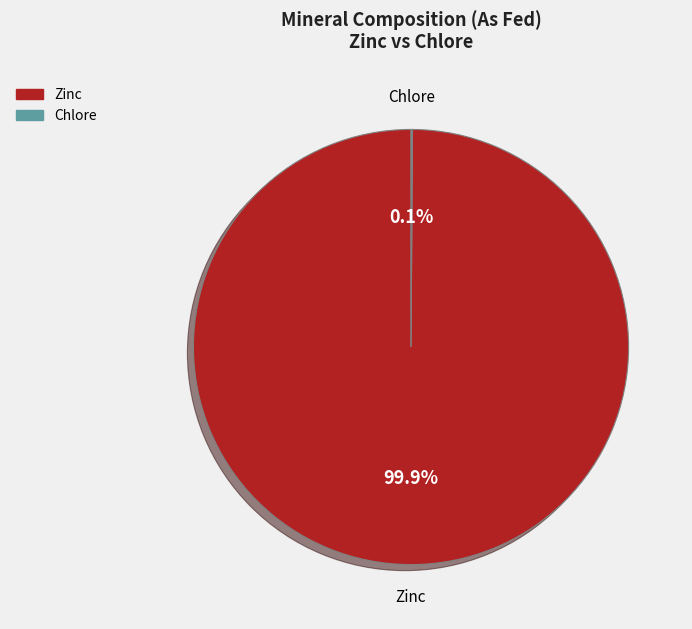

What percentage is the Zinc slice, to the nearest percent?

100%